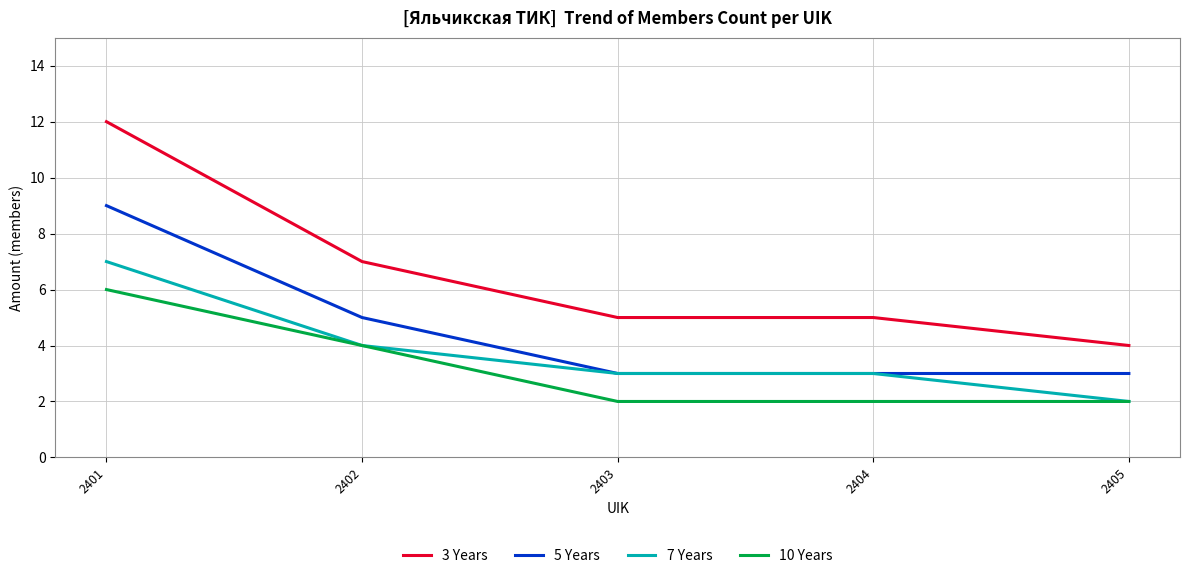

True or false: 10 Years and 5 Years intersect in this chart.

False